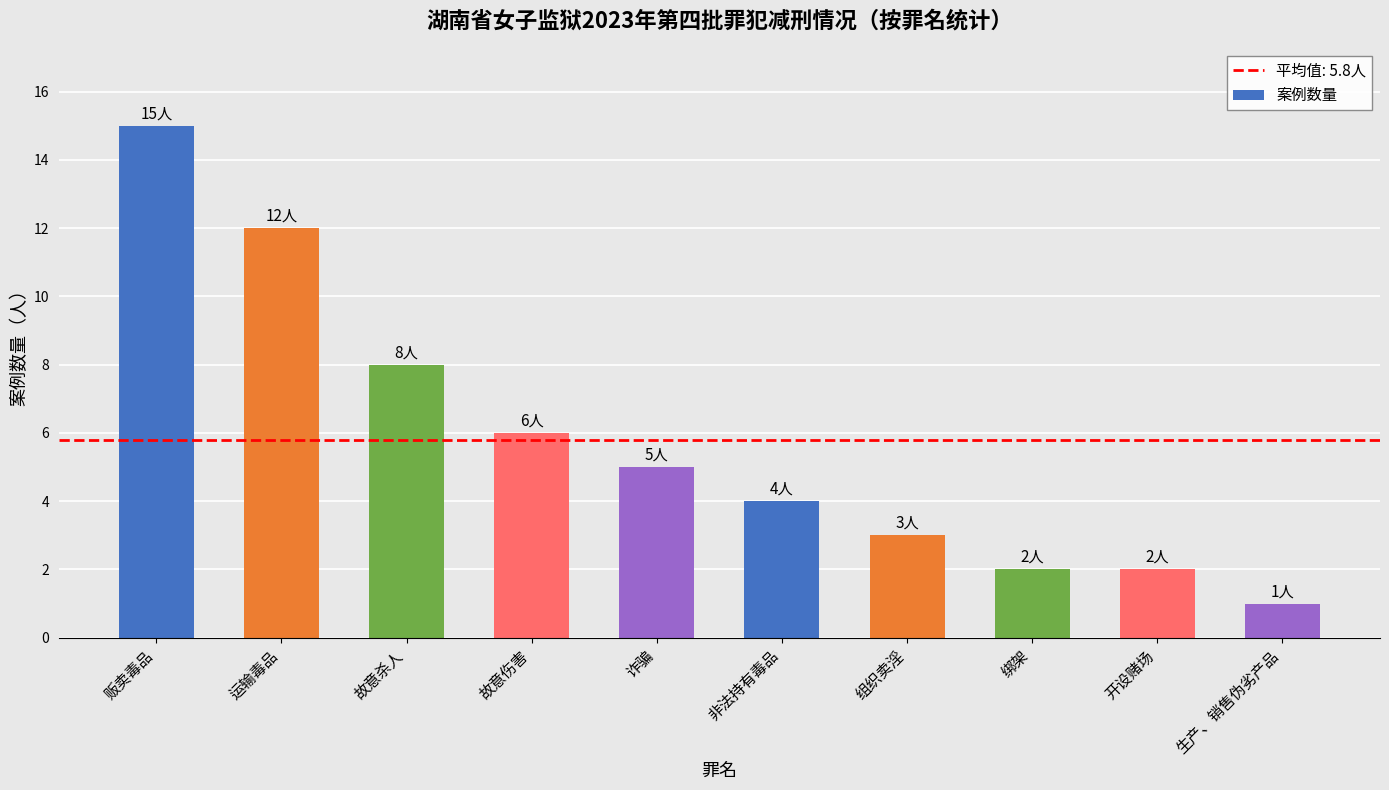

True or false: the data shows 10 at 故意伤害.

False